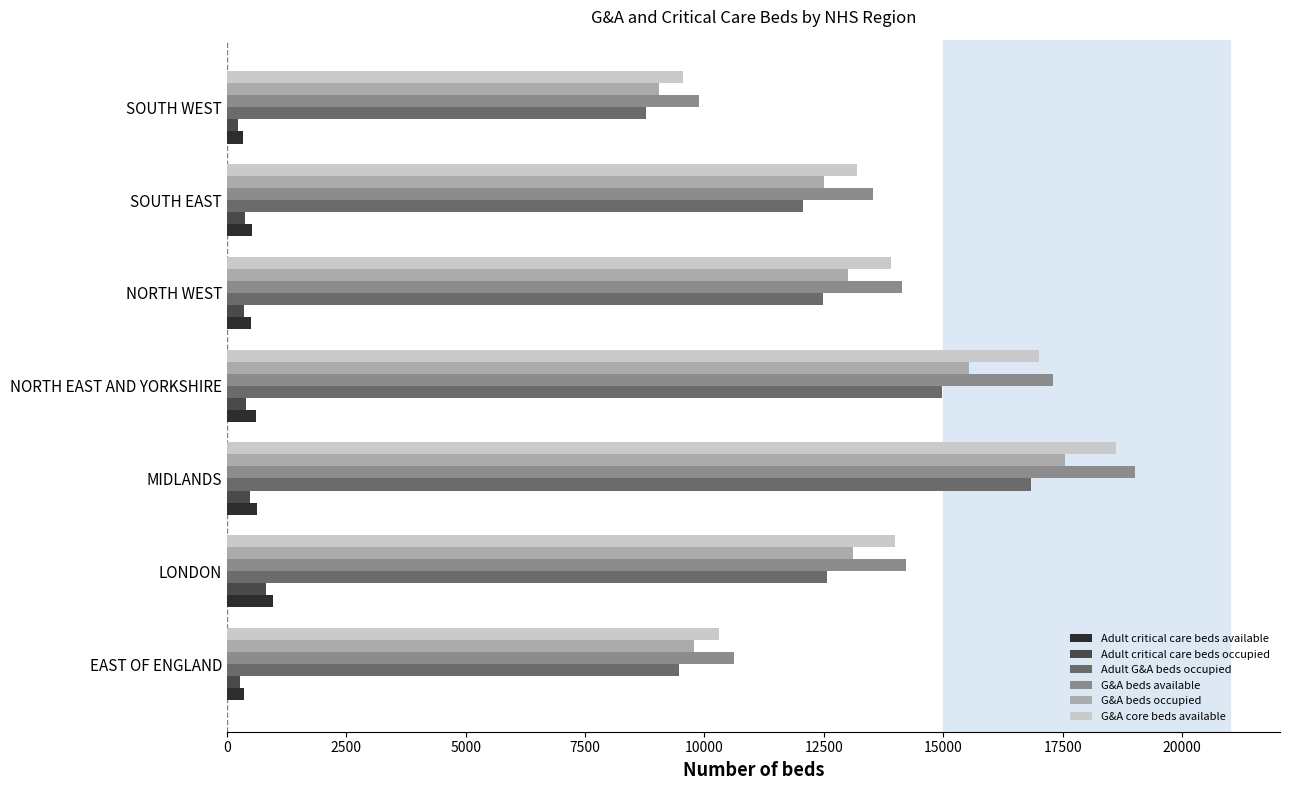

What is the sum of all Adult critical care beds occupied values?

2934